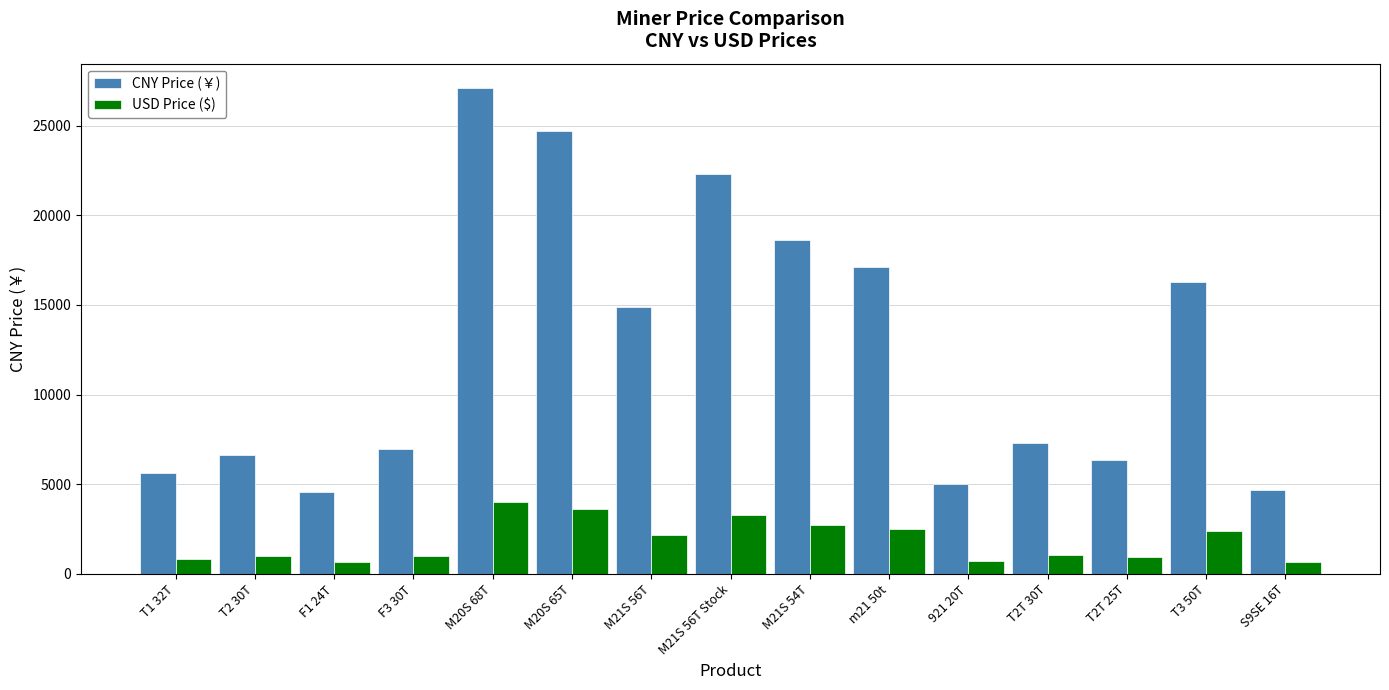

At m21 50t, list the series in order from smallest to largest.

USD Price ($), CNY Price (￥)